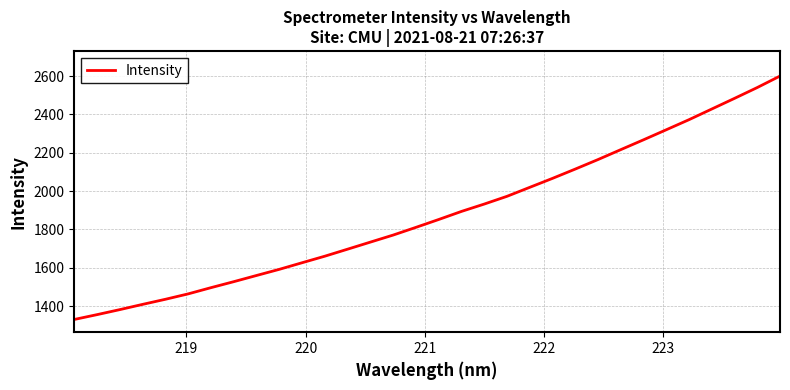

What is the difference between the maximum and minimum values?

1270.3